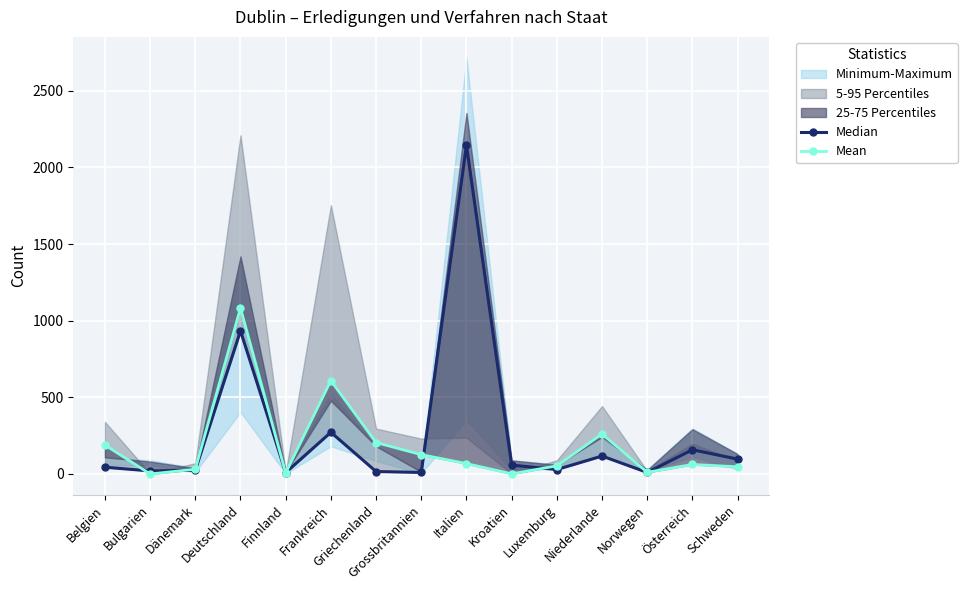

Where does the Median series first go above 44?

Deutschland